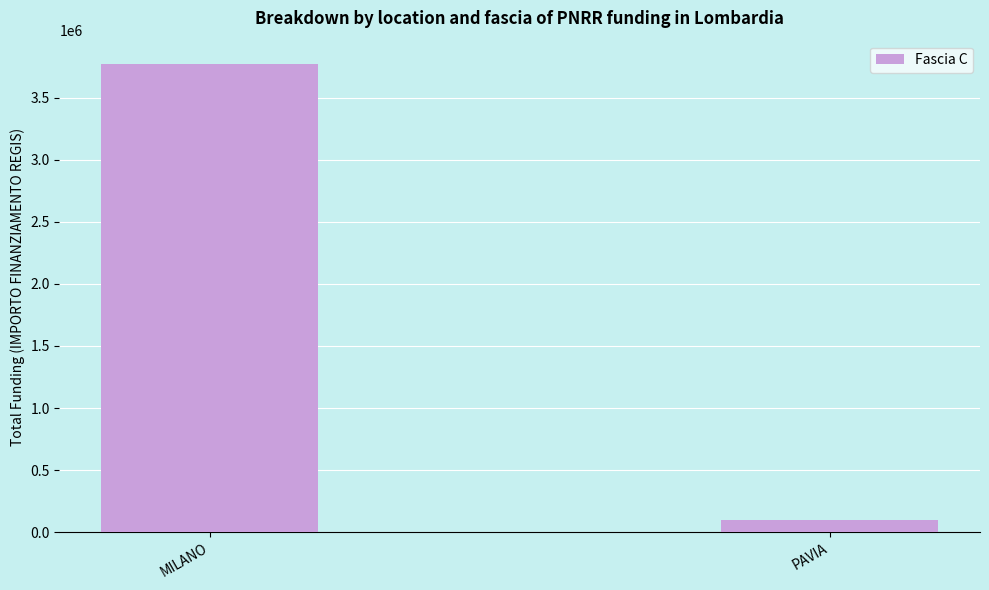

What is the greatest value displayed?

3769127